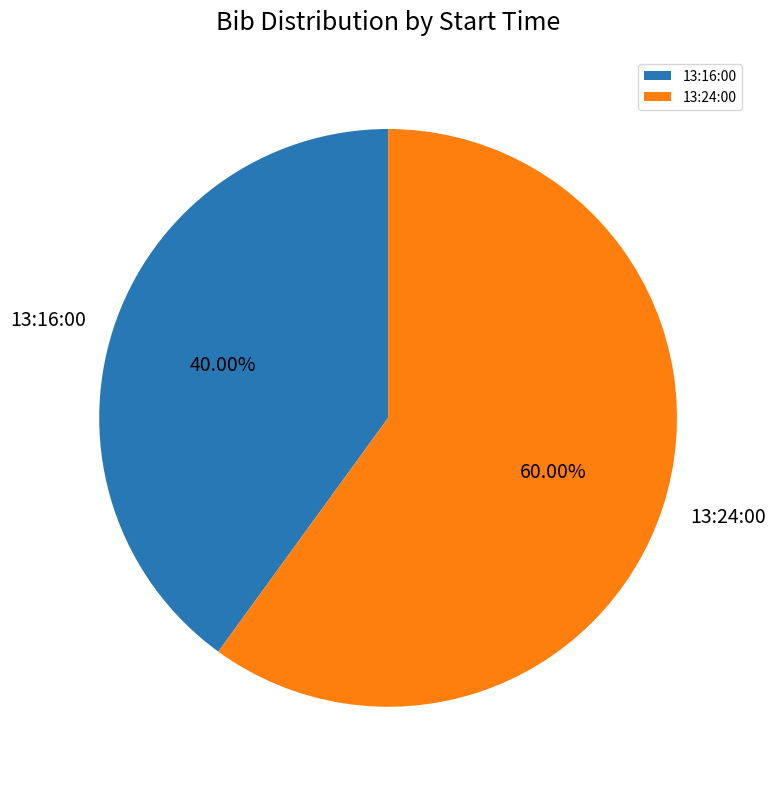

What is the ratio of the value at 13:24:00 to the value at 13:16:00?

1.5